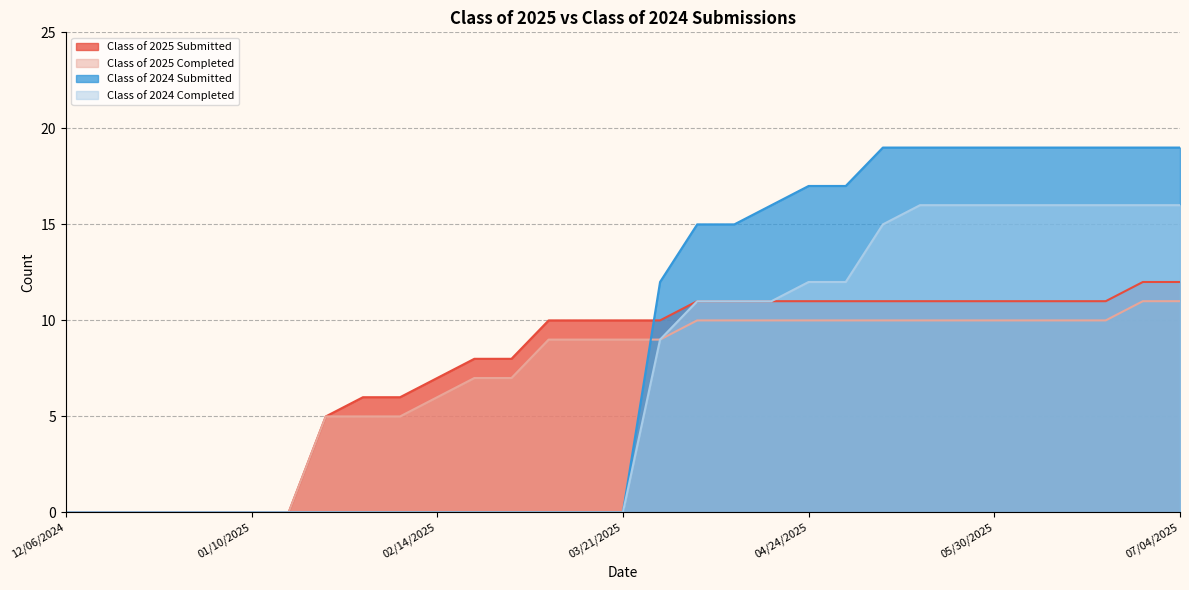

Between 01/31/2025 and 05/30/2025, which series saw the biggest shift?

Class of 2024 Submitted